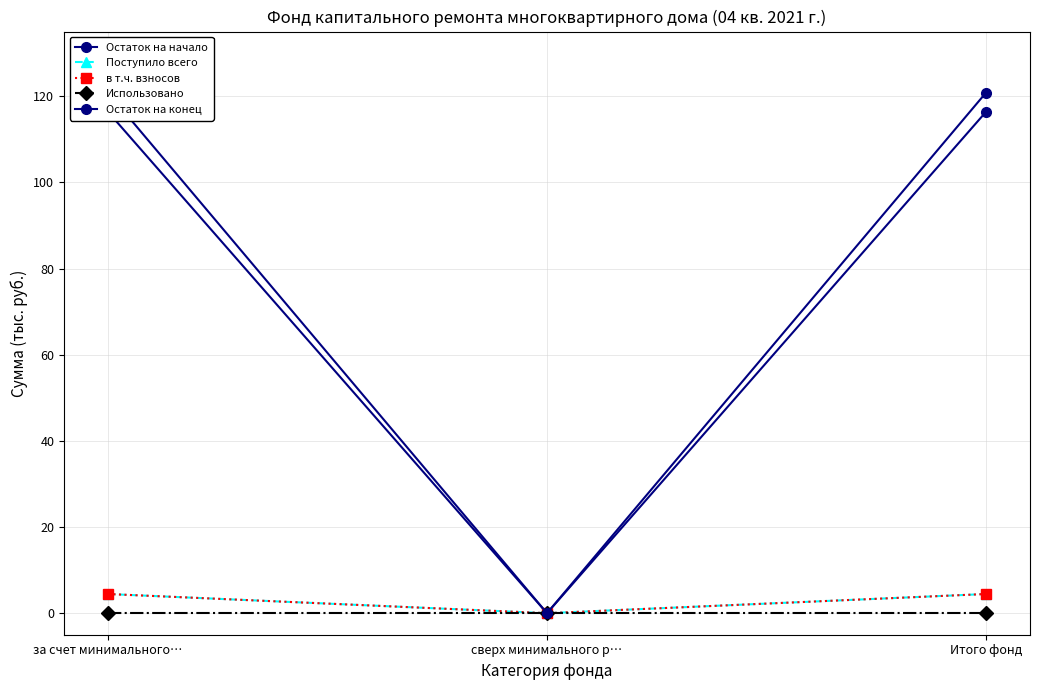

What is the value of the Остаток на начало point at the 1st from the left?

116.4